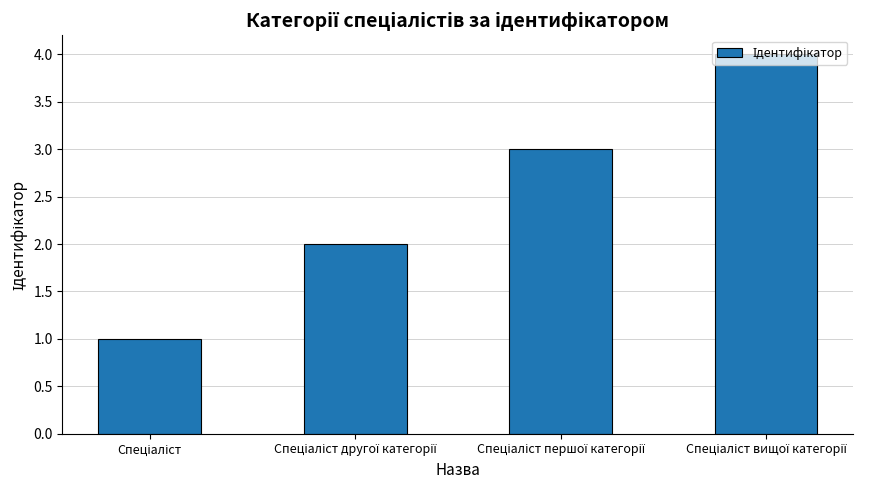

What is the greatest value displayed?

4